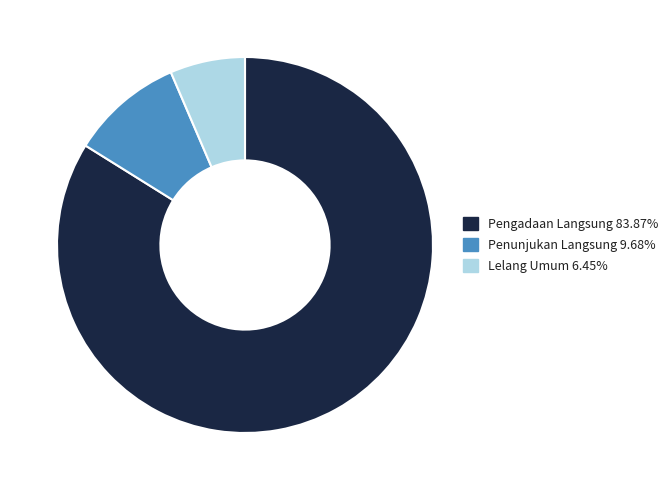

What is the majority slice?

Pengadaan Langsung